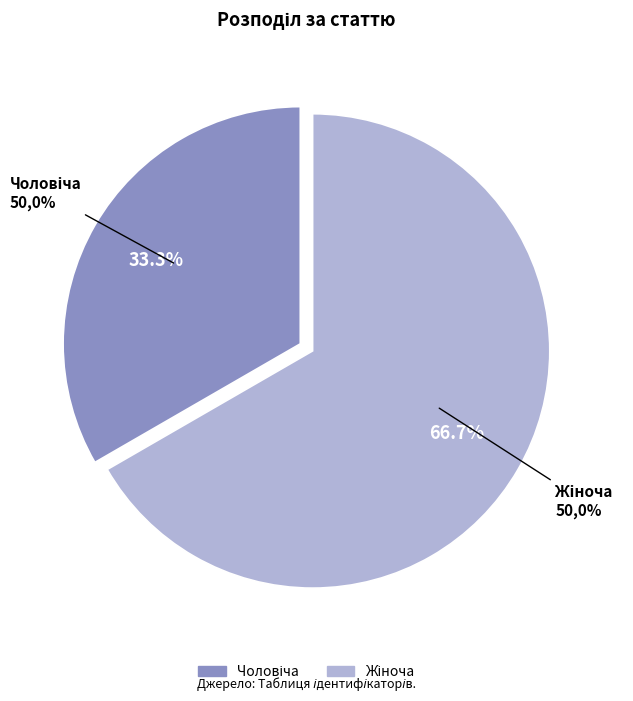

The Чоловіча slice represents 22% of the pie. True or false?

False